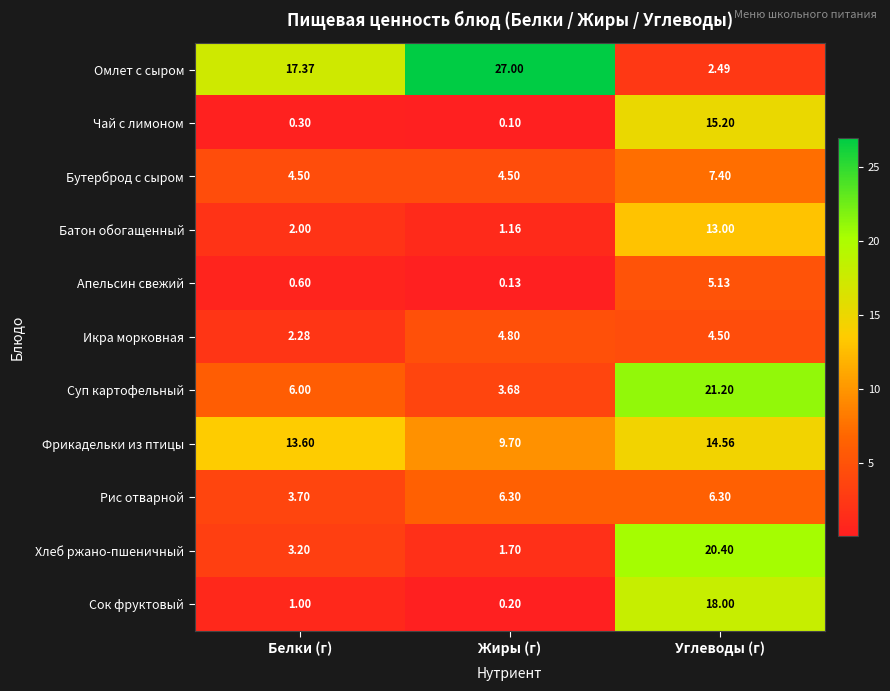

Is the value of Апельсин свежий at Жиры (г) greater than the value of Бутерброд с сыром at Белки (г)?

No